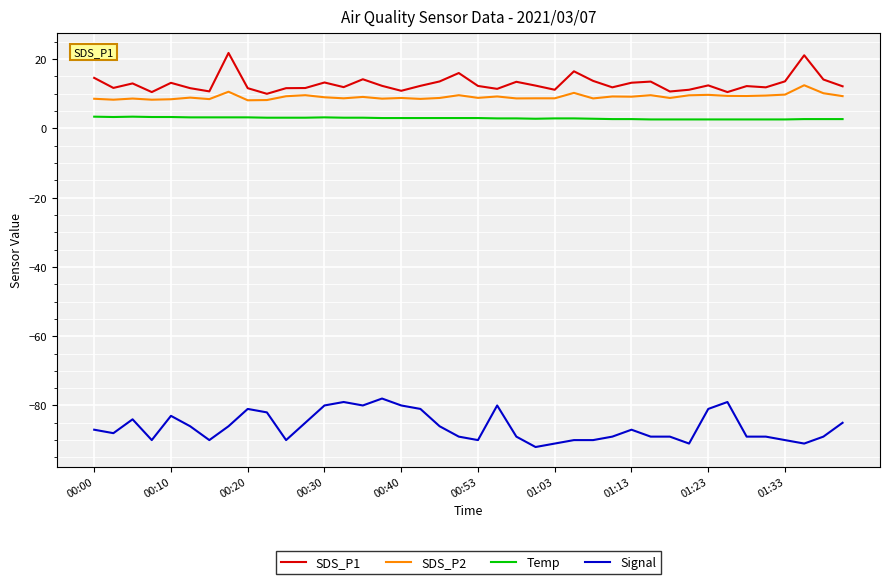

Which series has the largest range (max minus min)?

Signal